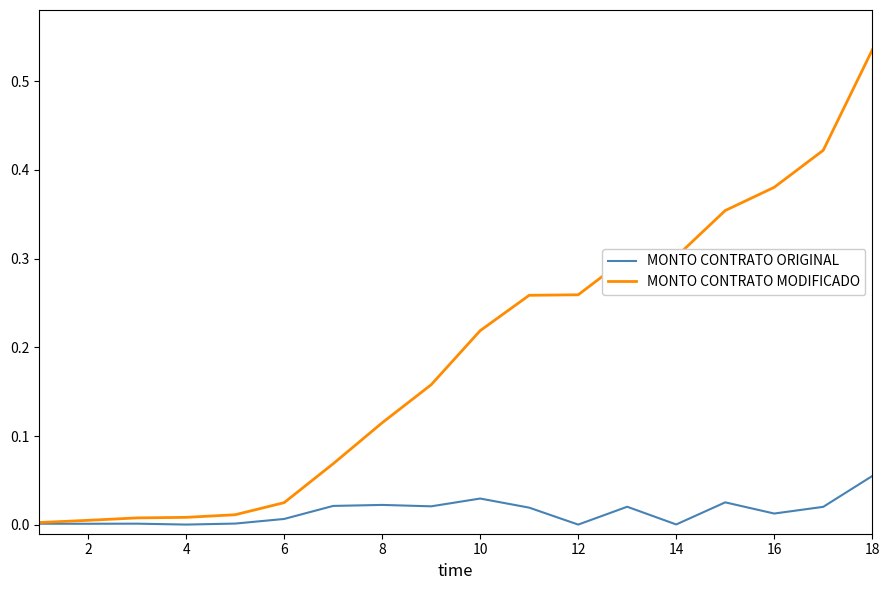

Does the chart have visible grid lines?

No